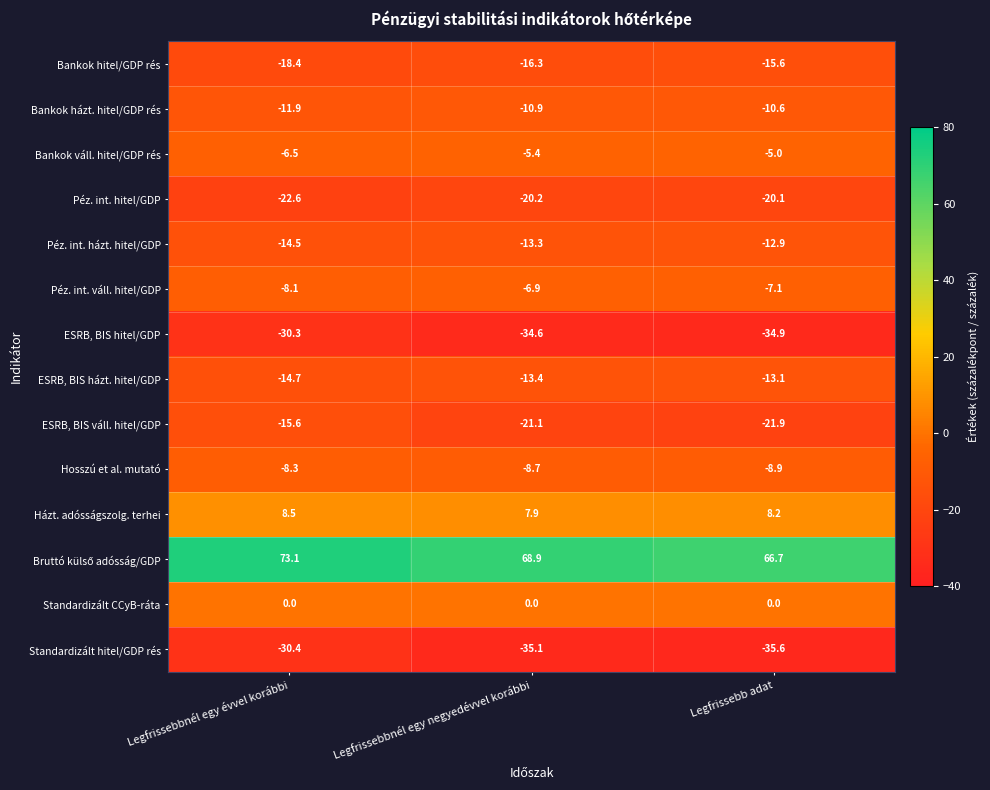

Rank the categories by ESRB, BIS házt. hitel/GDP value from highest to lowest.

Legfrissebb adat, Legfrissebbnél egy negyedévvel korábbi, Legfrissebbnél egy évvel korábbi